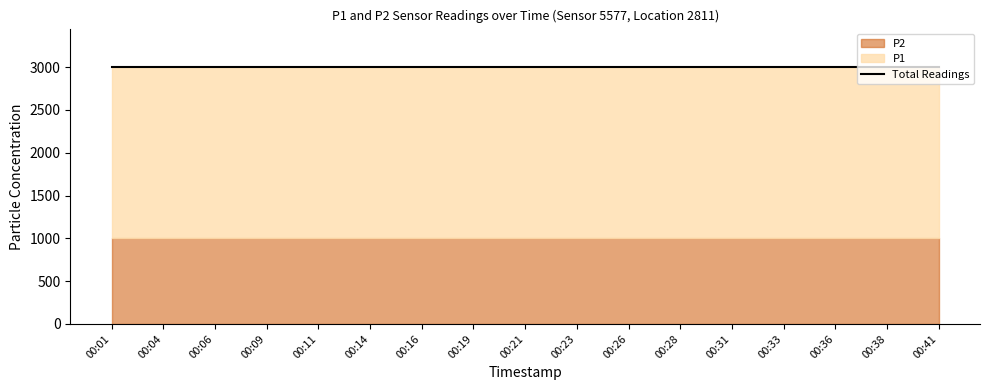

Which label corresponds to the largest value in the chart?

00:01